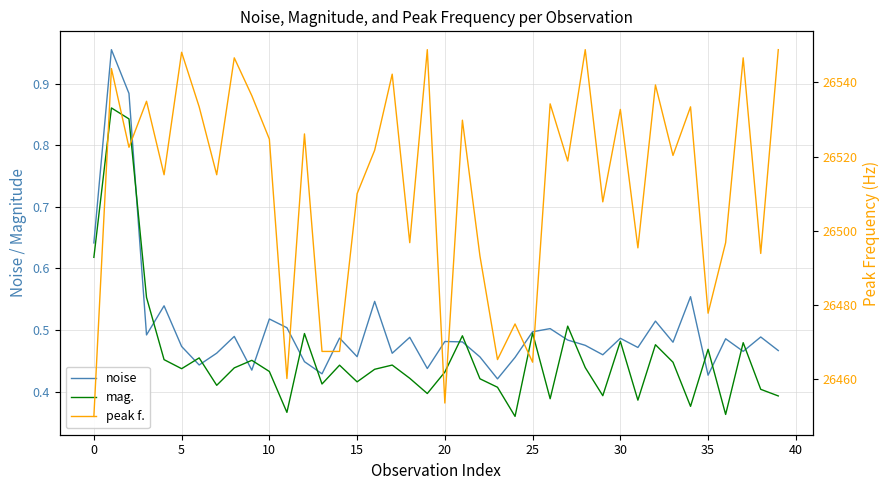

What is the difference between the maximum and second lowest values in the noise series?

0.5